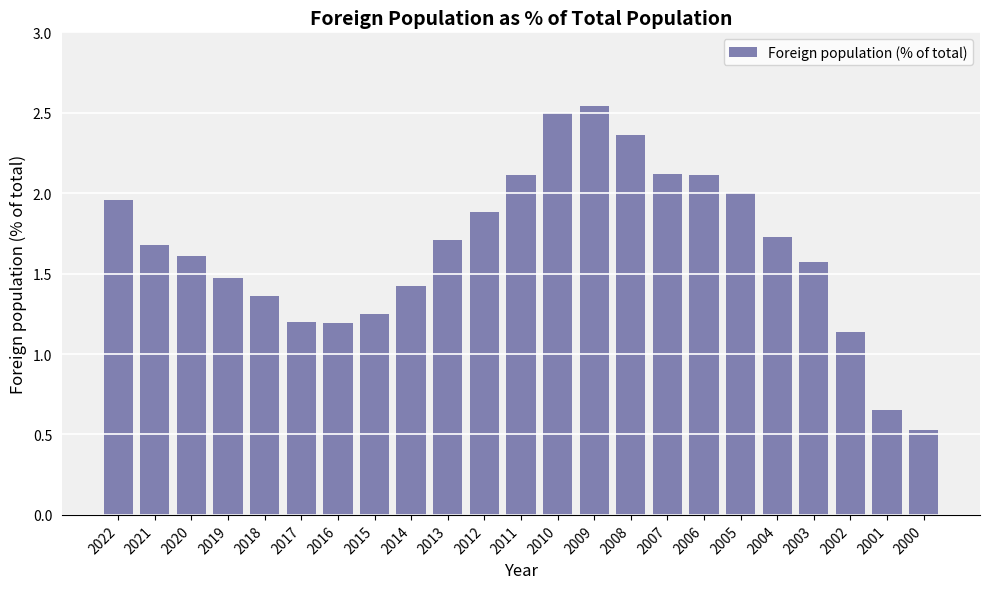

What is the ratio of the value at 2014 to the value at 2009?

0.6